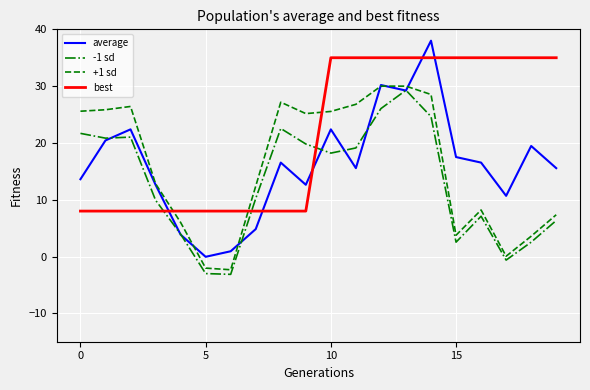

Which series has the largest total across all categories?

best